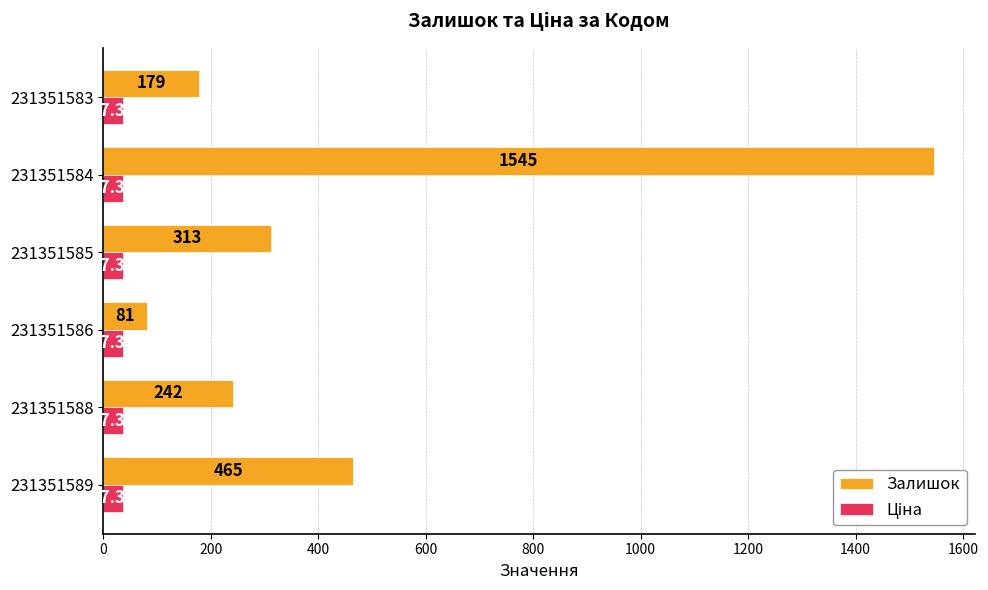

Which series has the largest total across all categories?

Залишок